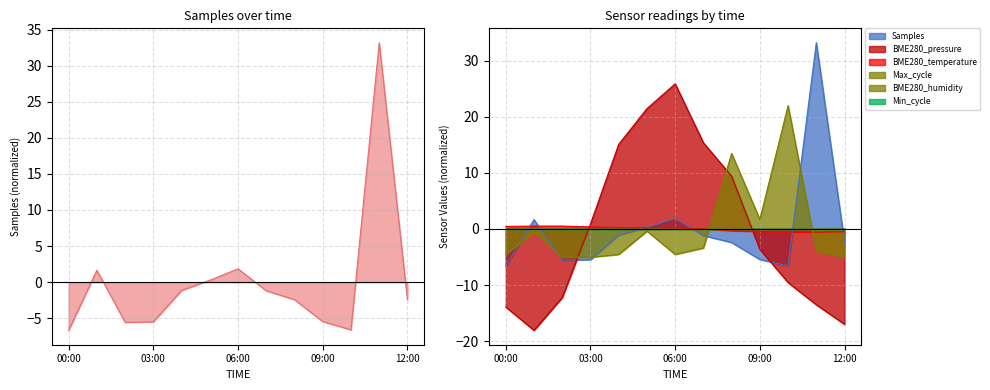

In Samples, how many points are higher than both neighbors (excluding endpoints)?

3